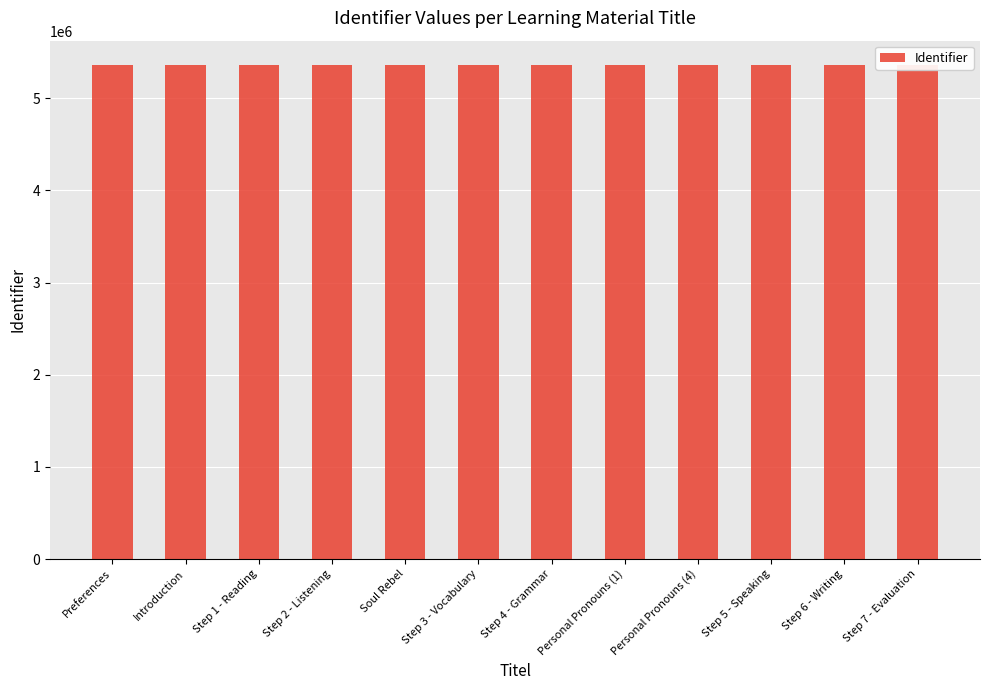

What is the label of the 11th bar from the right?

Introduction